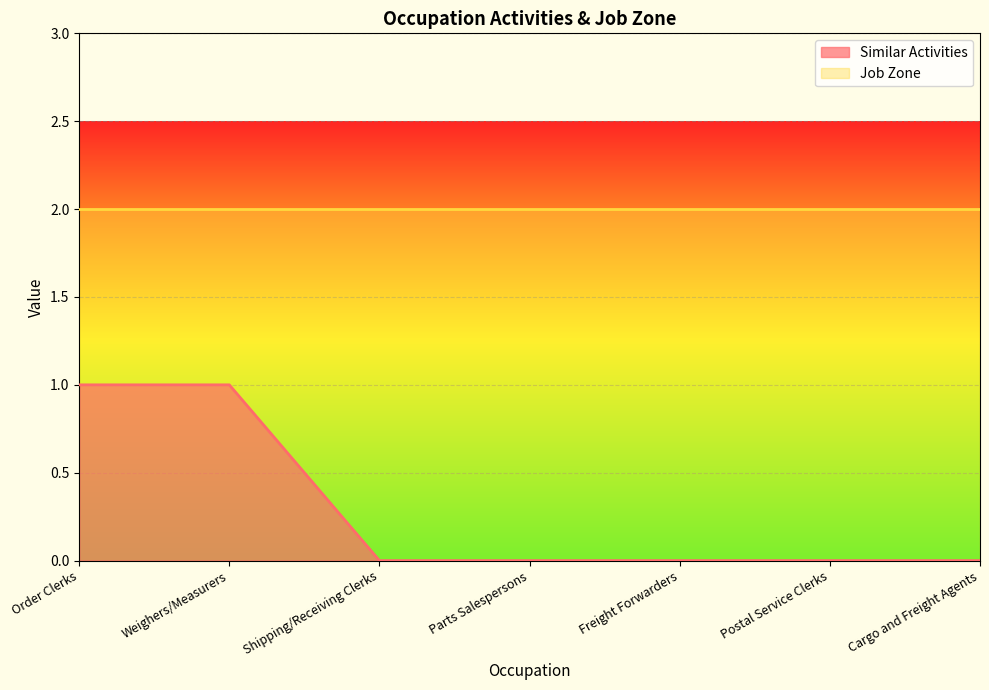

What position from the left is Postal Service Clerks?

6